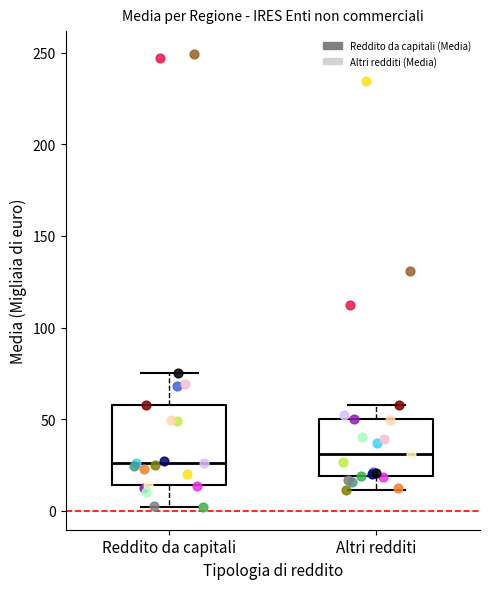

Where is the upper edge of the box for Reddito da capitali on the y-axis? The values are not printed on the chart, so give them approximately, as read against the axis.

60